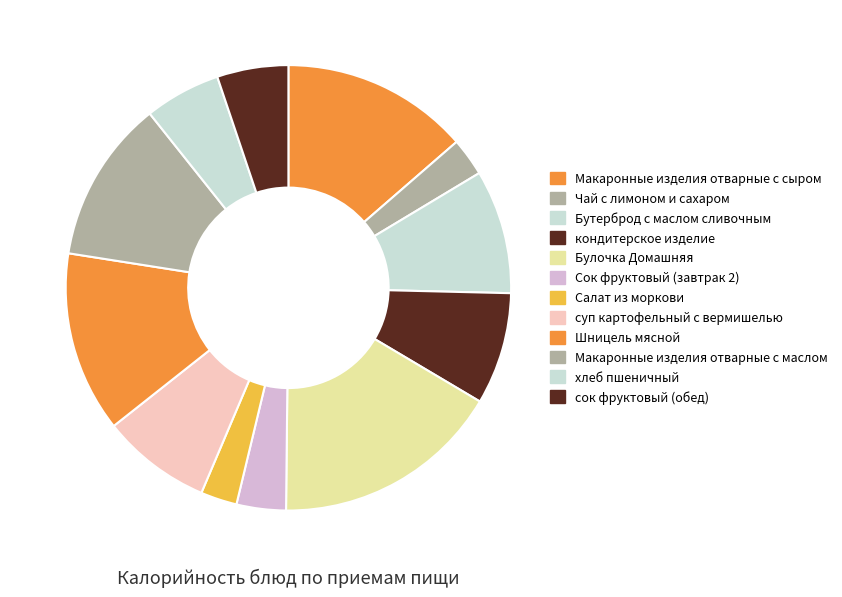

What is the ratio of the value at Макаронные изделия отварные с маслом to the value at Макаронные изделия отварные с сыром?

0.9